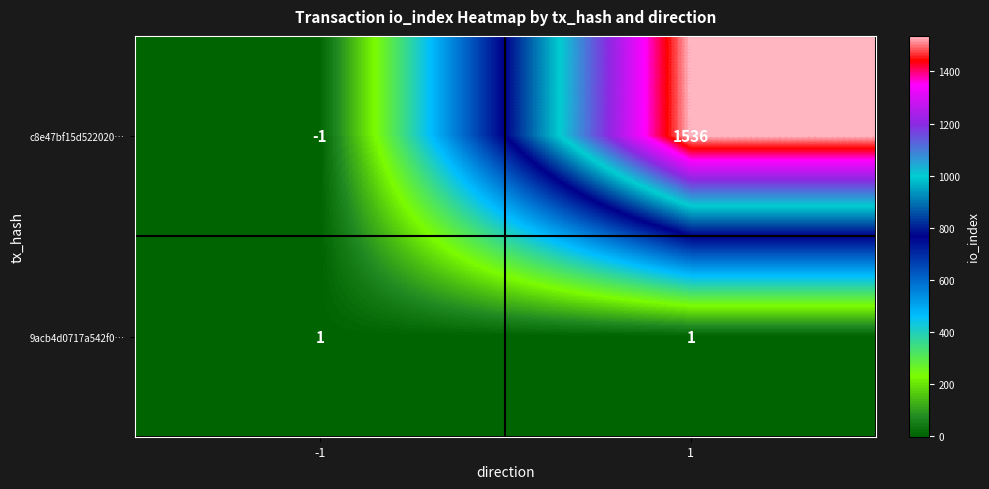

Rank the series by their average value, from highest to lowest.

c8e47bf15d522020…, 9acb4d0717a542f0…